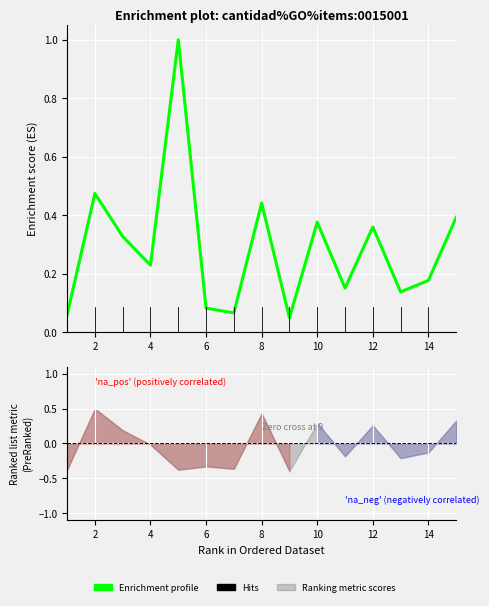

What is the sum of all values?

4.3